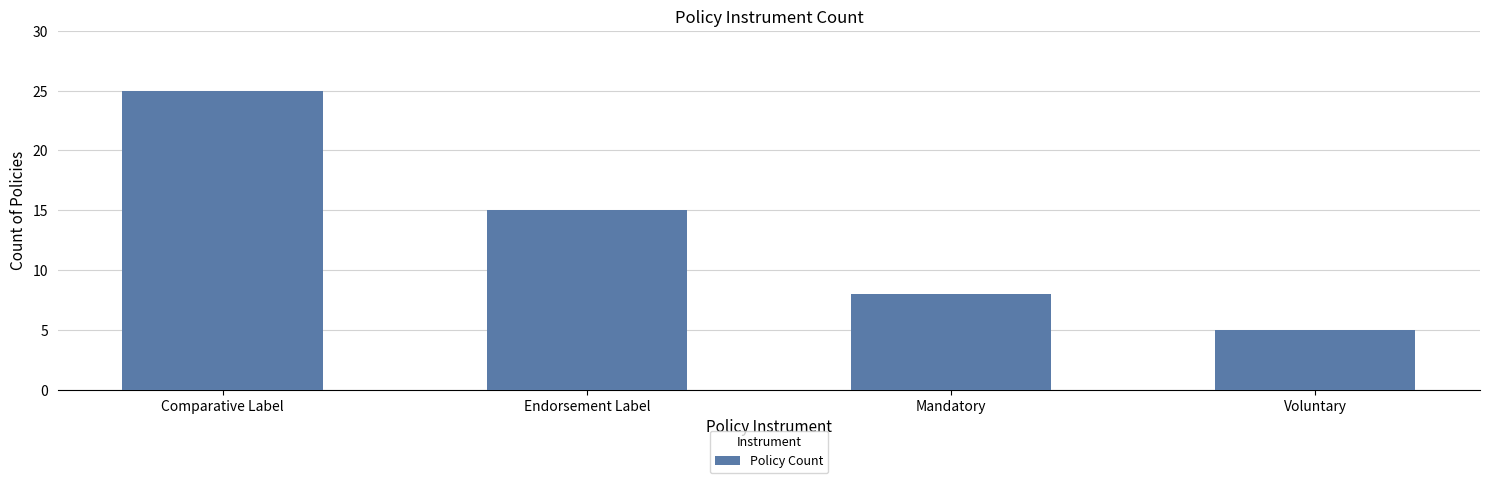

Which category has the highest value across all series?

Comparative Label